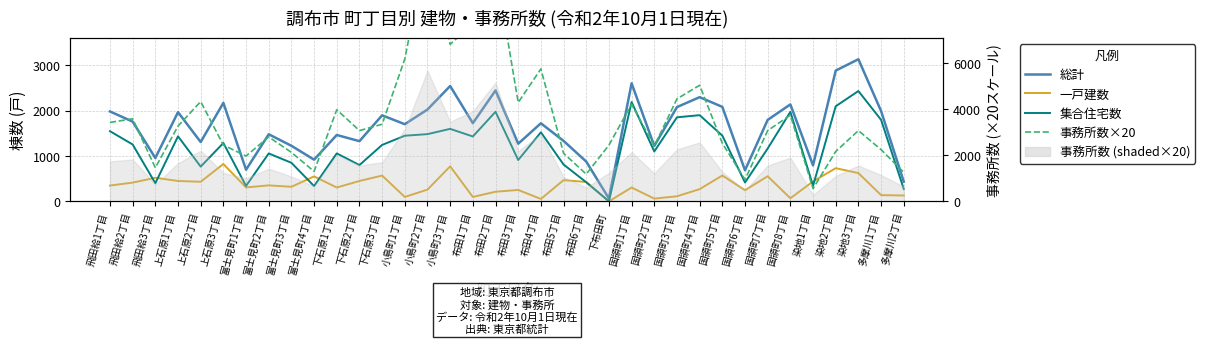

What is the spread (max minus min) of values at 国領町7丁目?

1243